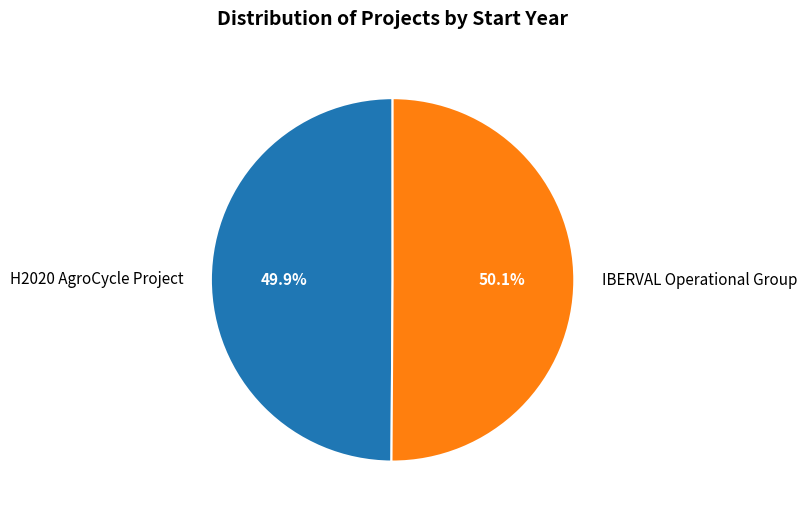

Approximately how many times larger is the value at IBERVAL Operational Group compared to H2020 AgroCycle Project?

1.0